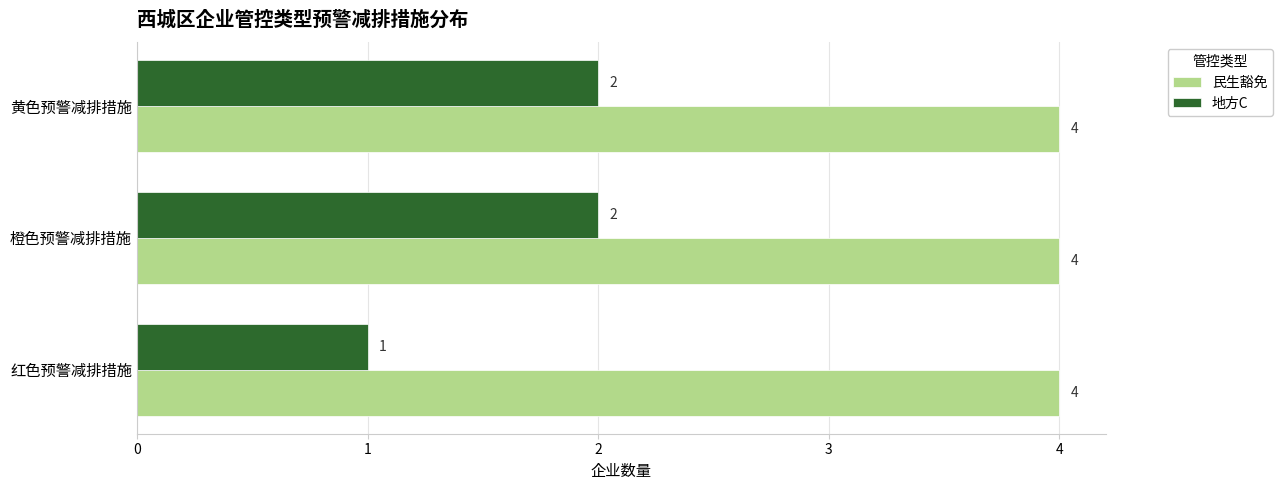

Which series has the largest range (max minus min)?

地方C